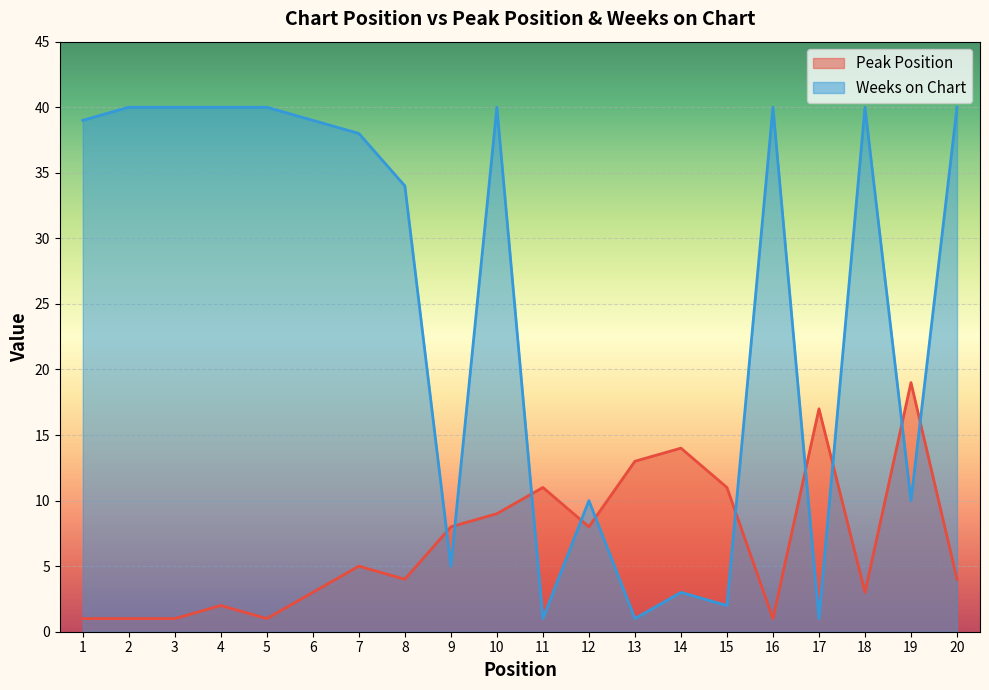

Between 7 and 15, which series saw the biggest shift?

Weeks on Chart